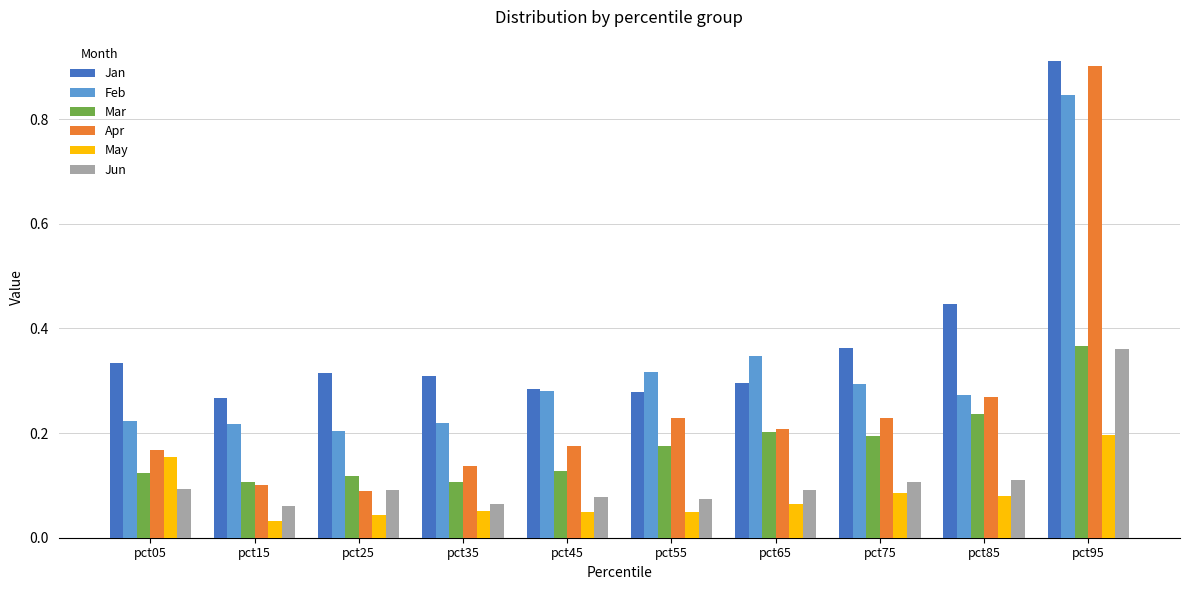

True or false: Jun has a value of 0.1 at pct05.

True